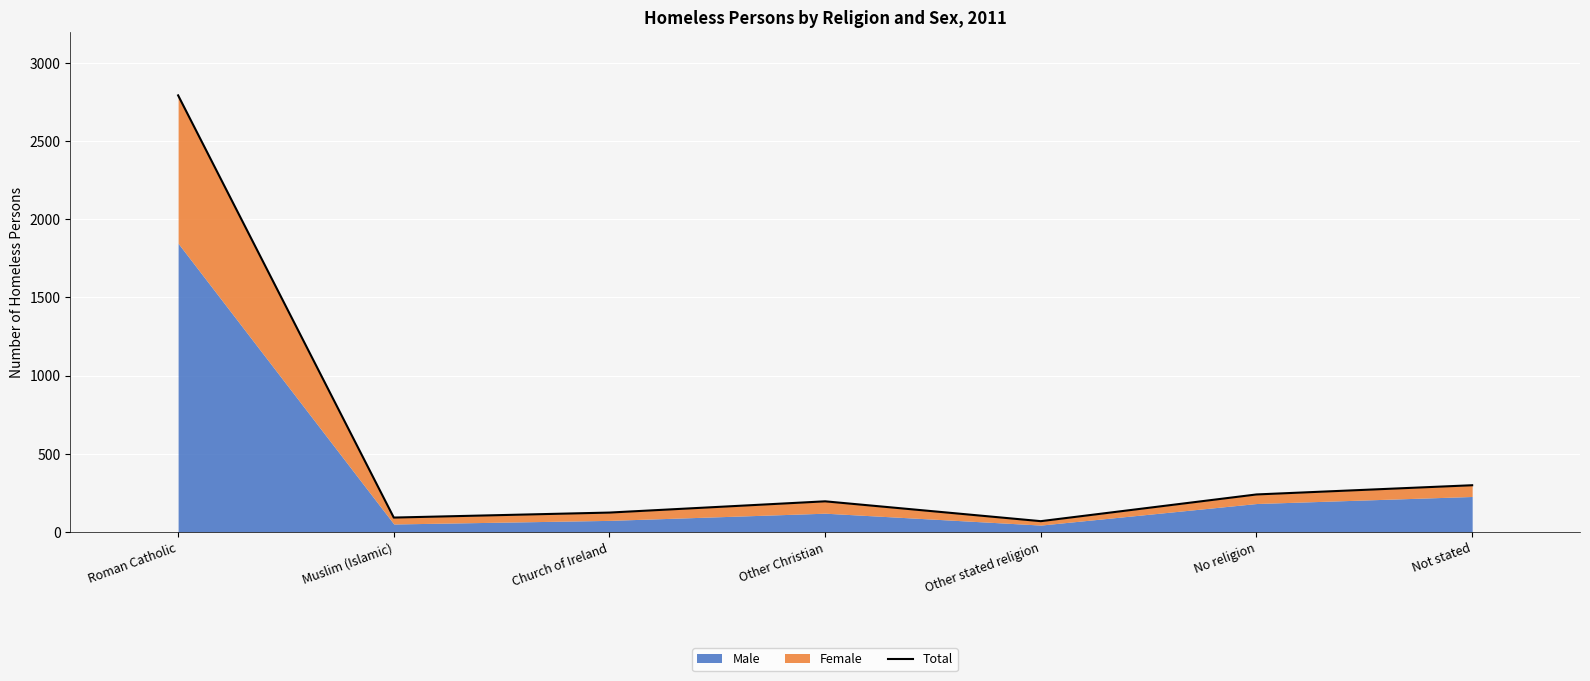

What is the value of the 1st point from the left?

2794